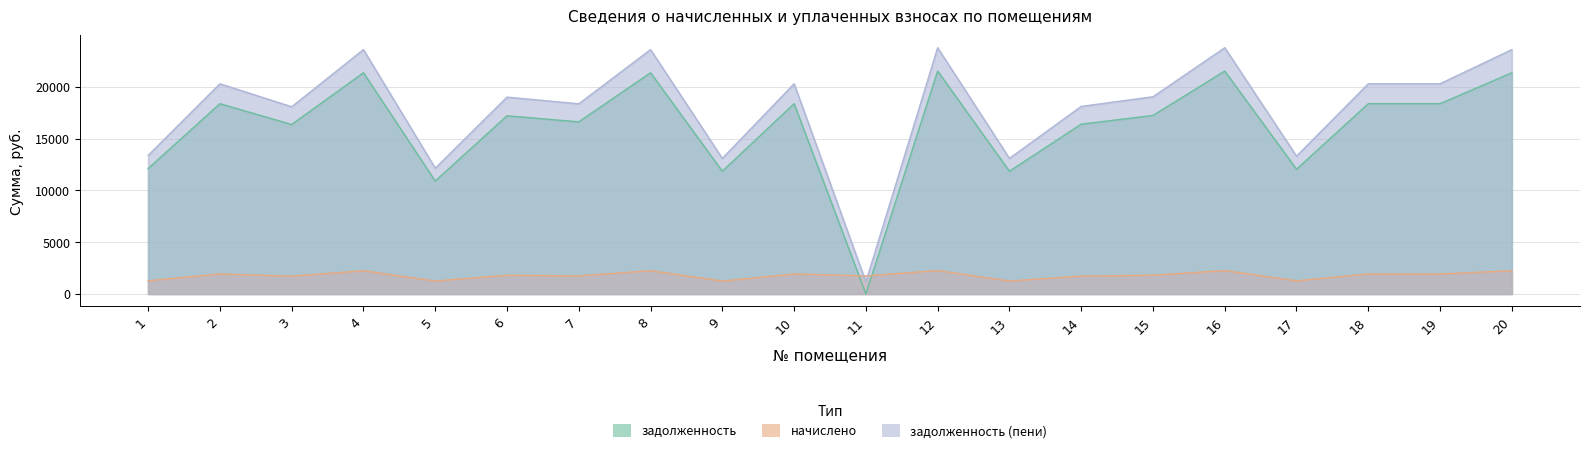

Between which two adjacent categories do начислено and задолженность first intersect?

10 and 11